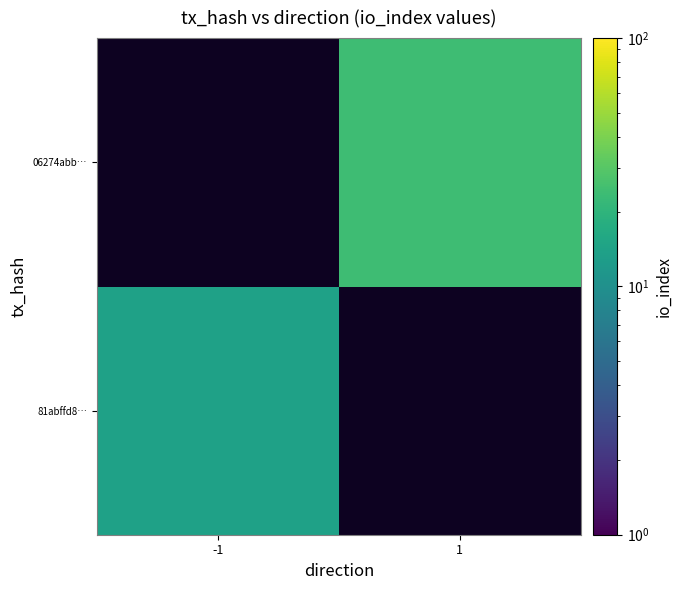

Between 1 and -1, which is larger?

-1